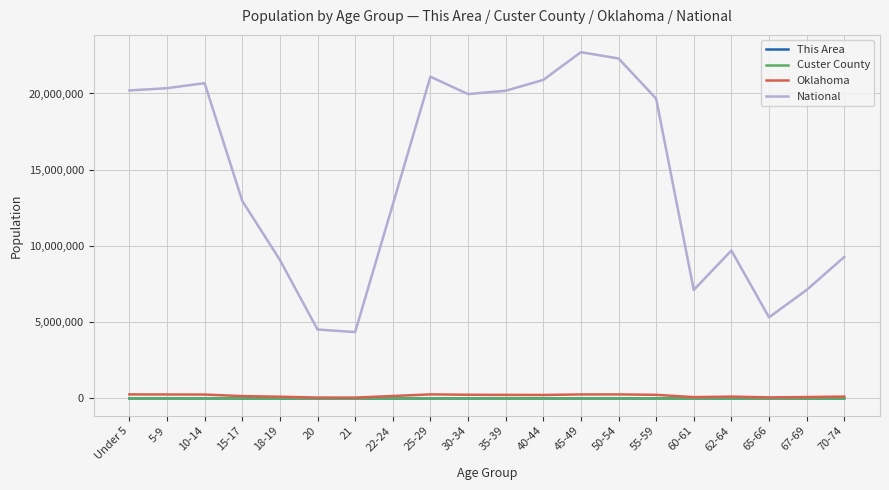

True or false: National and Custer County intersect in this chart.

False